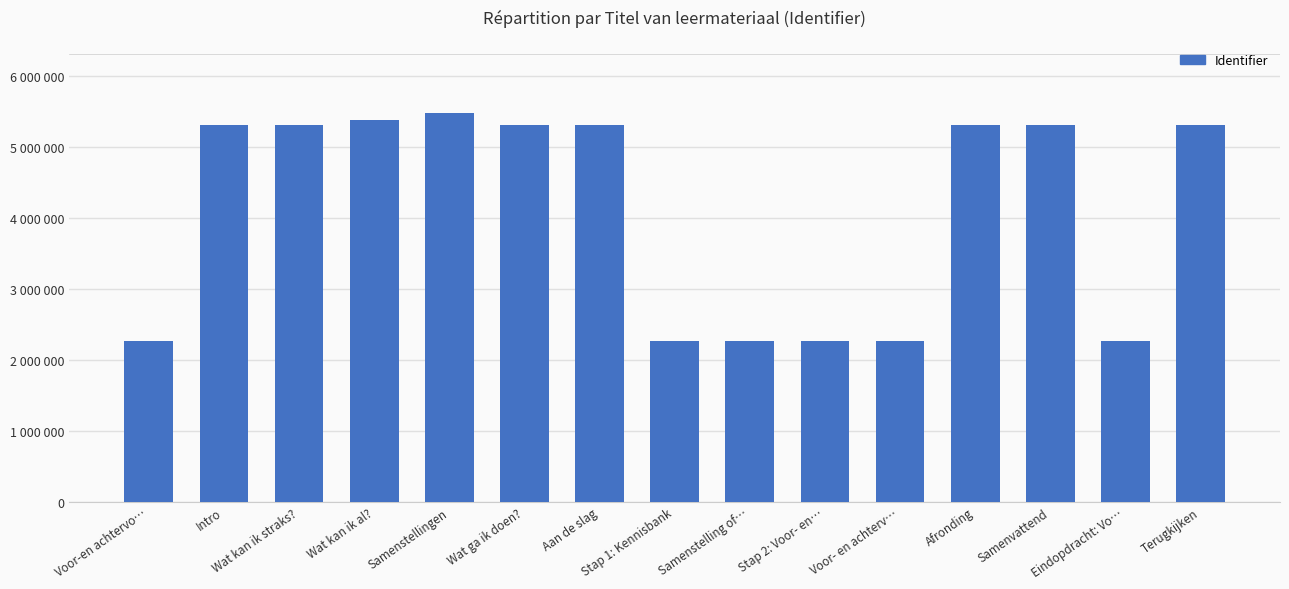

Does the chart contain any negative values?

No